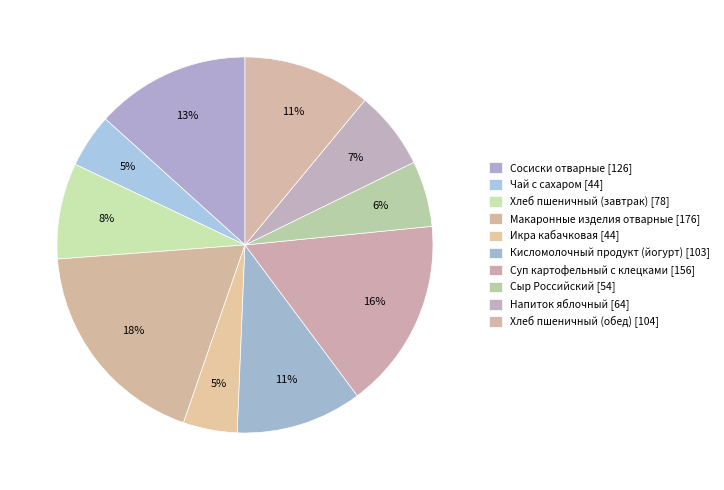

How many slices are in this pie chart?

10